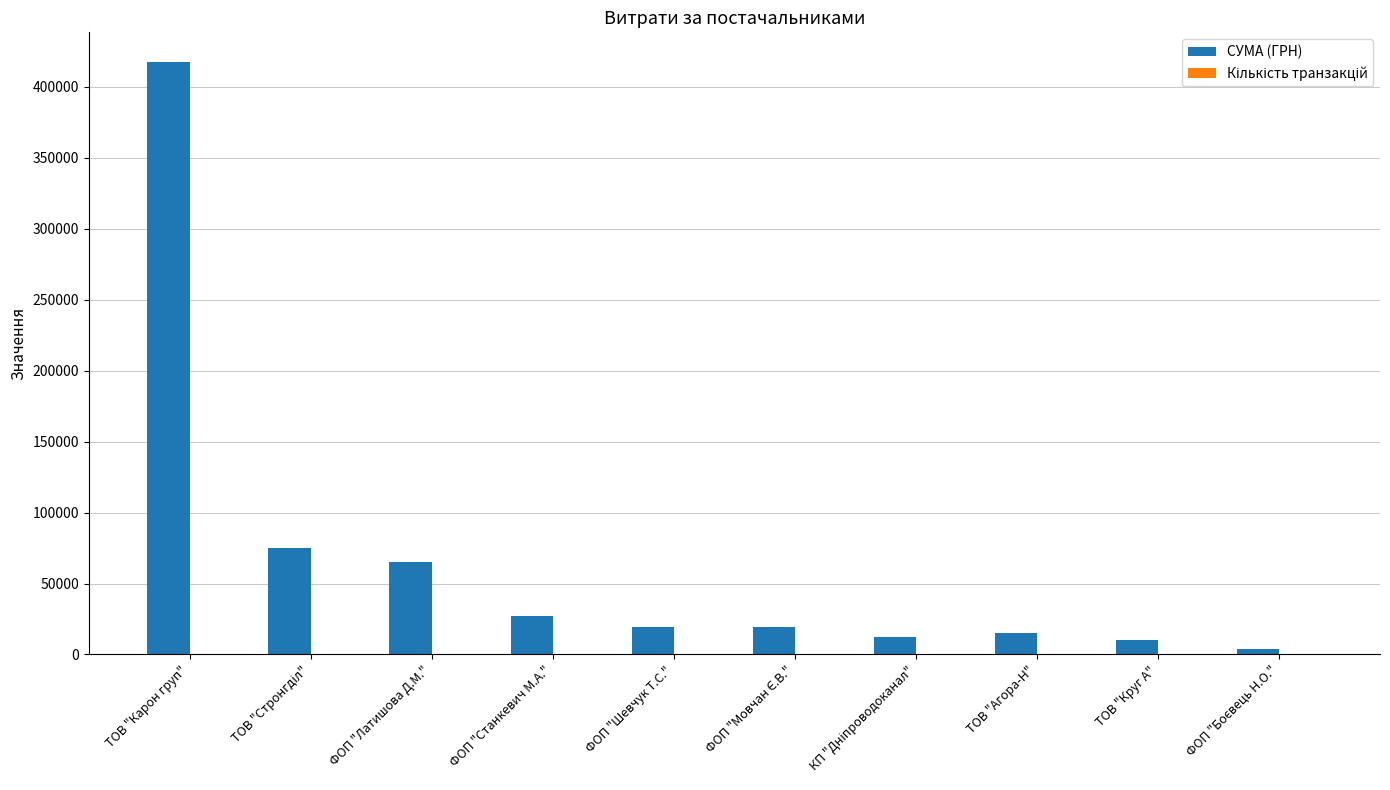

What is the highest value of the СУМА (ГРН) series?

417514.7